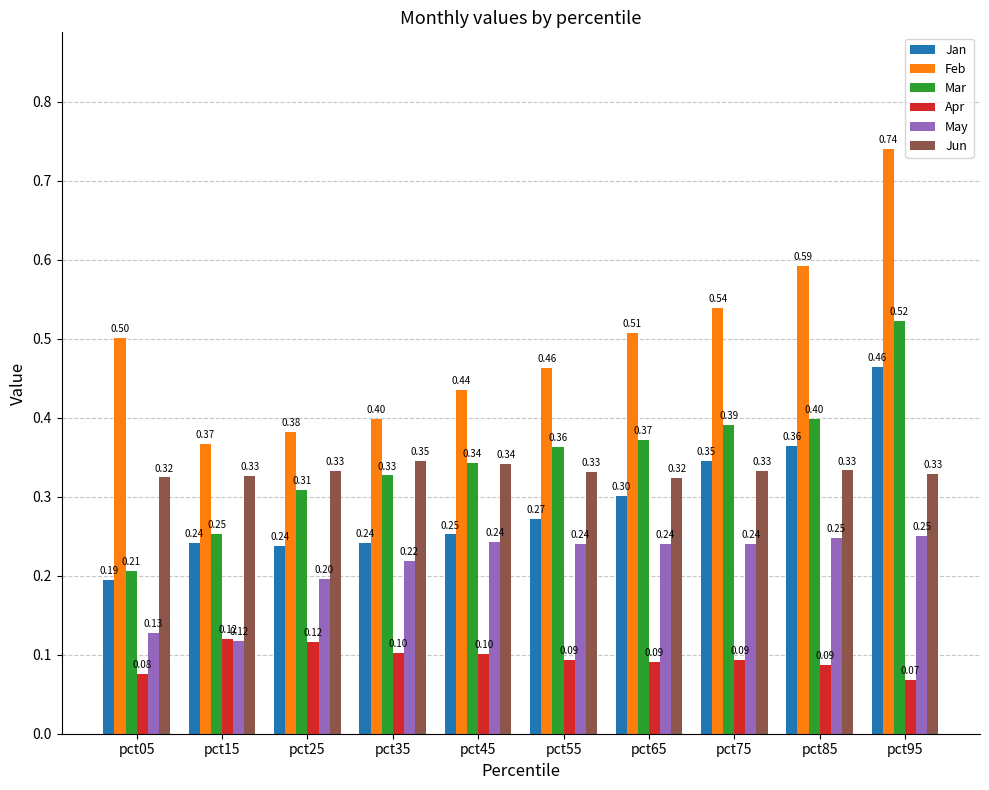

Rank the series at pct85 from highest to lowest value.

Feb, Mar, Jan, Jun, May, Apr